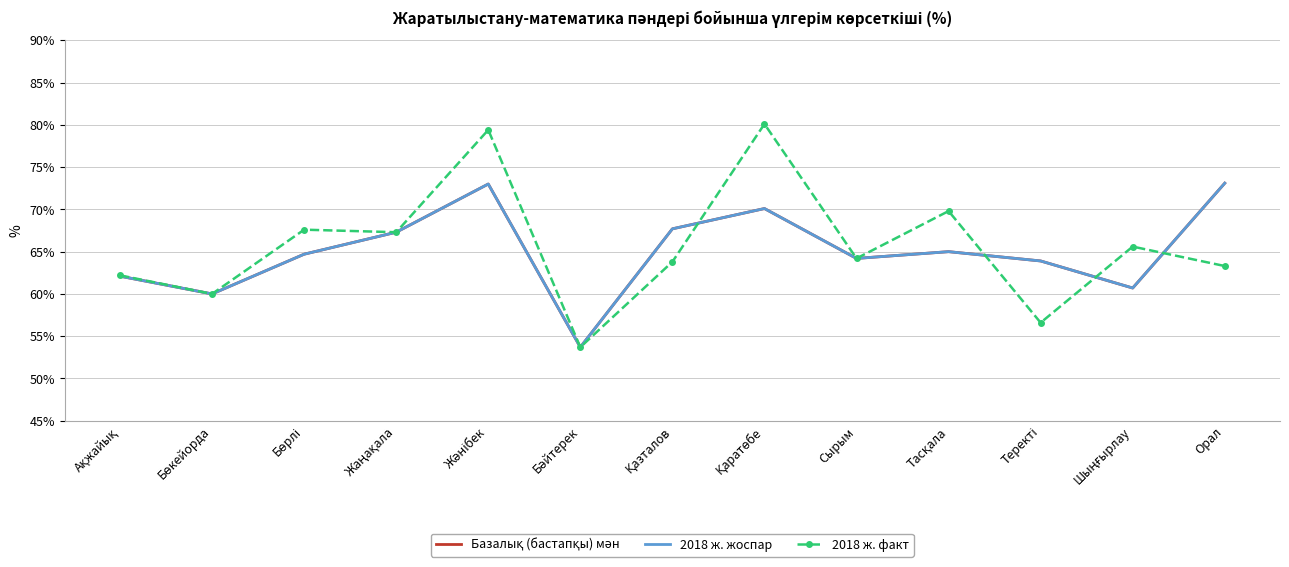

Does the chart have visible grid lines?

Yes